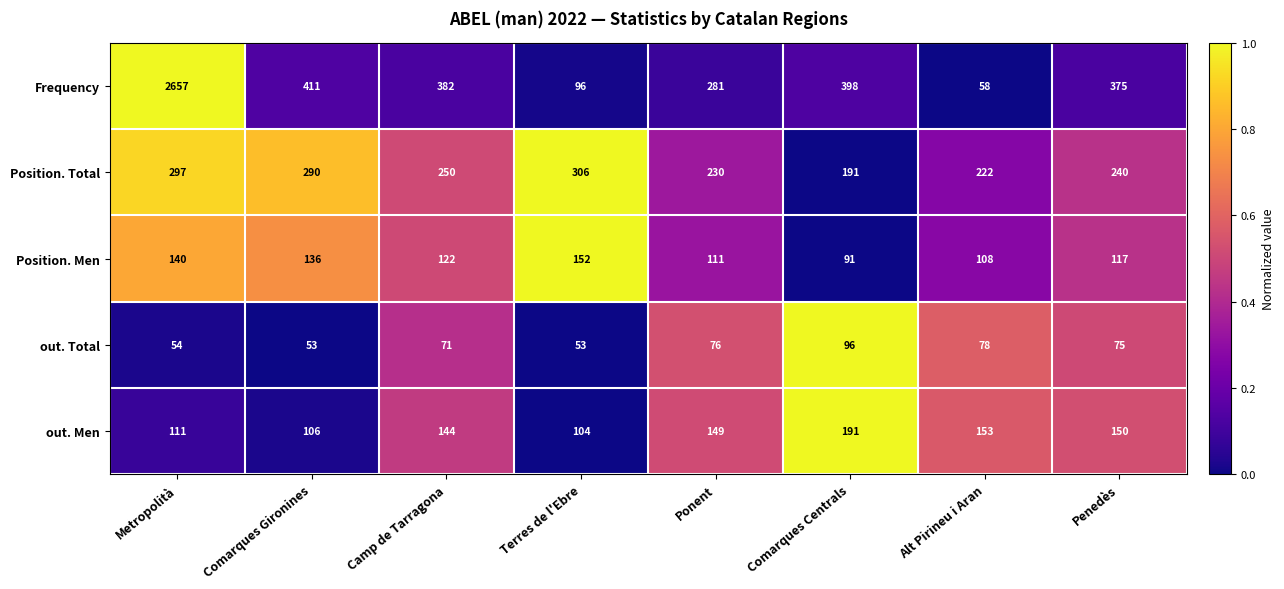

What value does the Position. Total series have at Ponent?

230